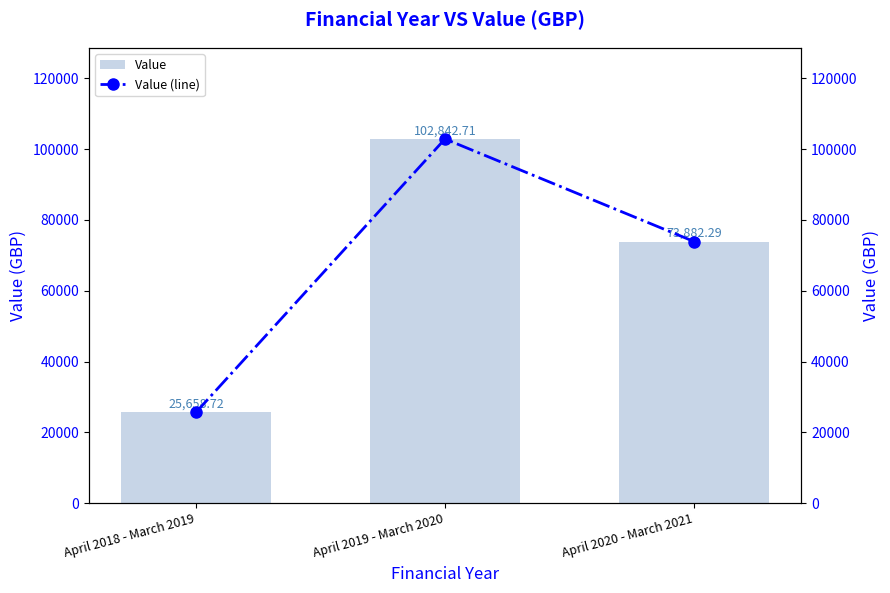

What is the approximate value of Value at April 2018 - March 2019?

25658.7